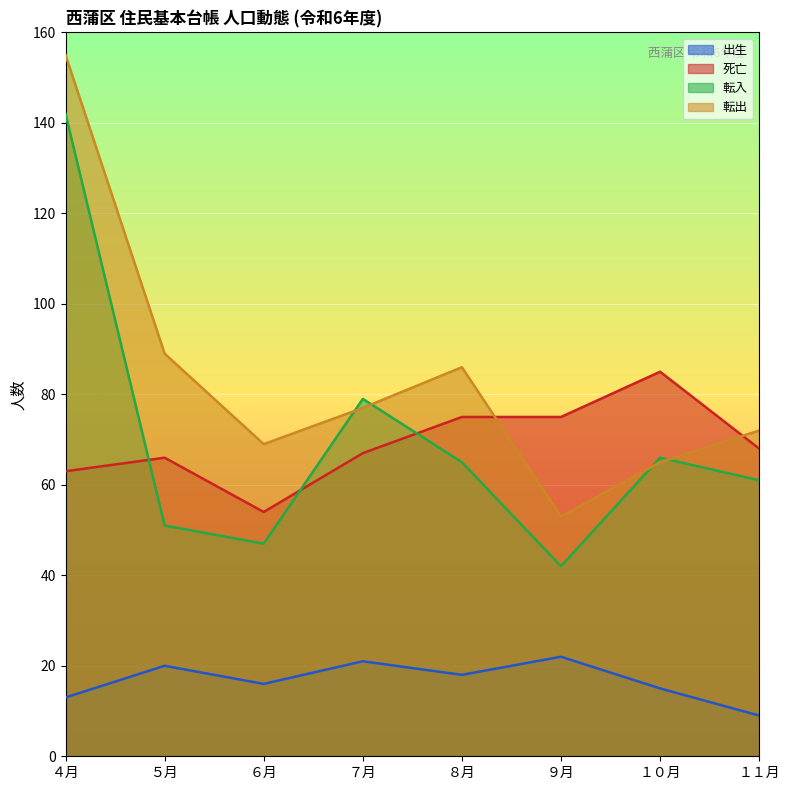

What value does the 出生 series have at ６月, to the nearest 5?

15